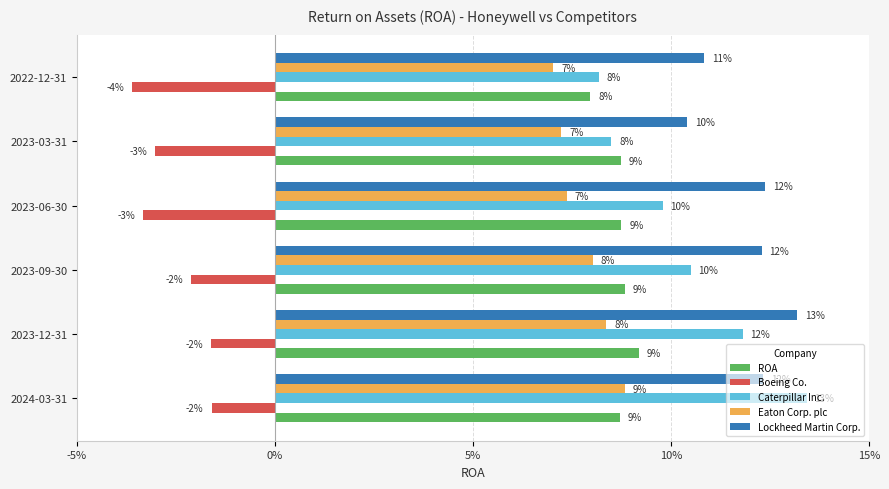

What are all the series names shown in the legend?

ROA, Boeing Co., Caterpillar Inc., Eaton Corp. plc, Lockheed Martin Corp.